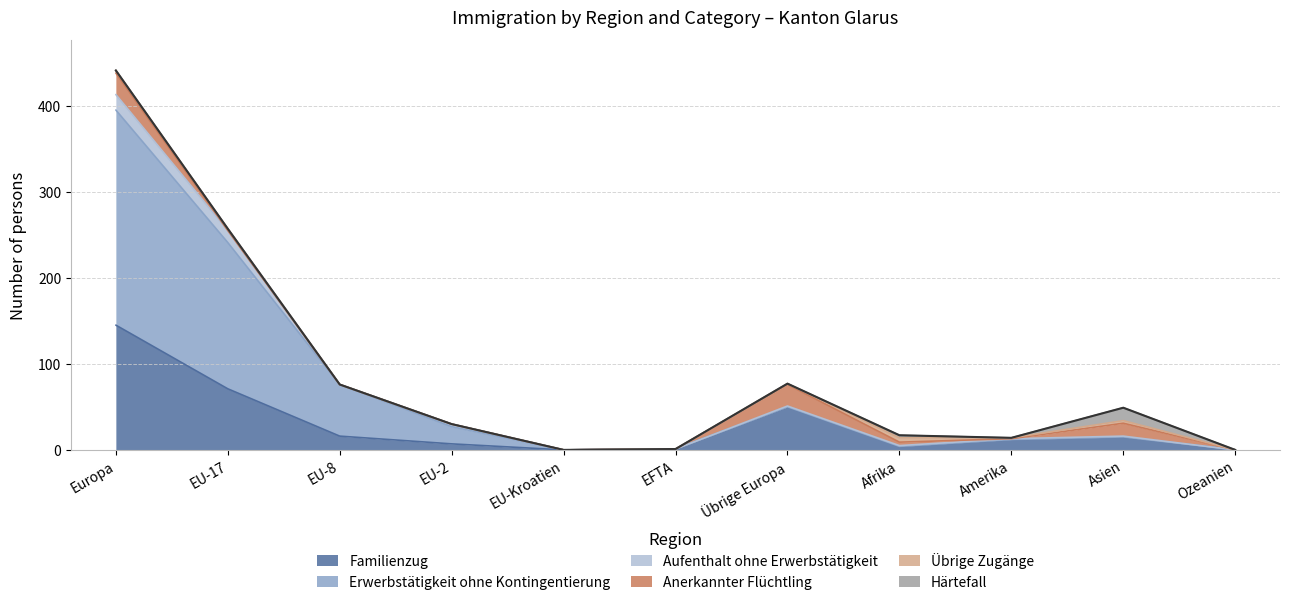

What is the difference between the maximum and minimum values in the Familienzug series?

145